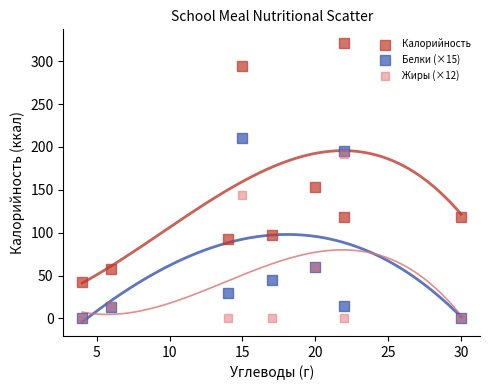

Across all series, what Y value is closest to 160?

153.0